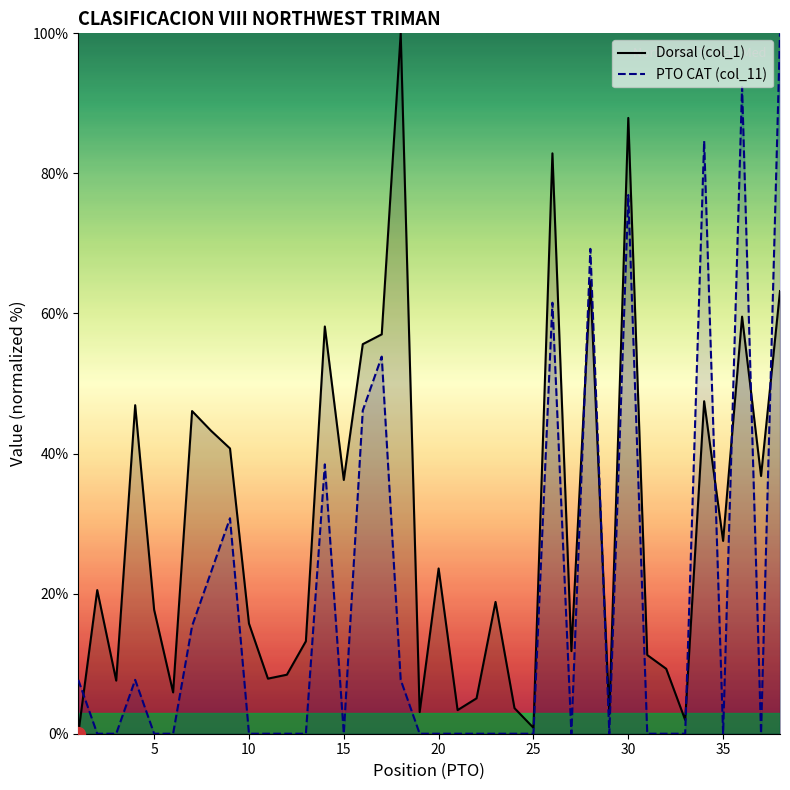

What is the spread (max minus min) of values at 35?

27.5